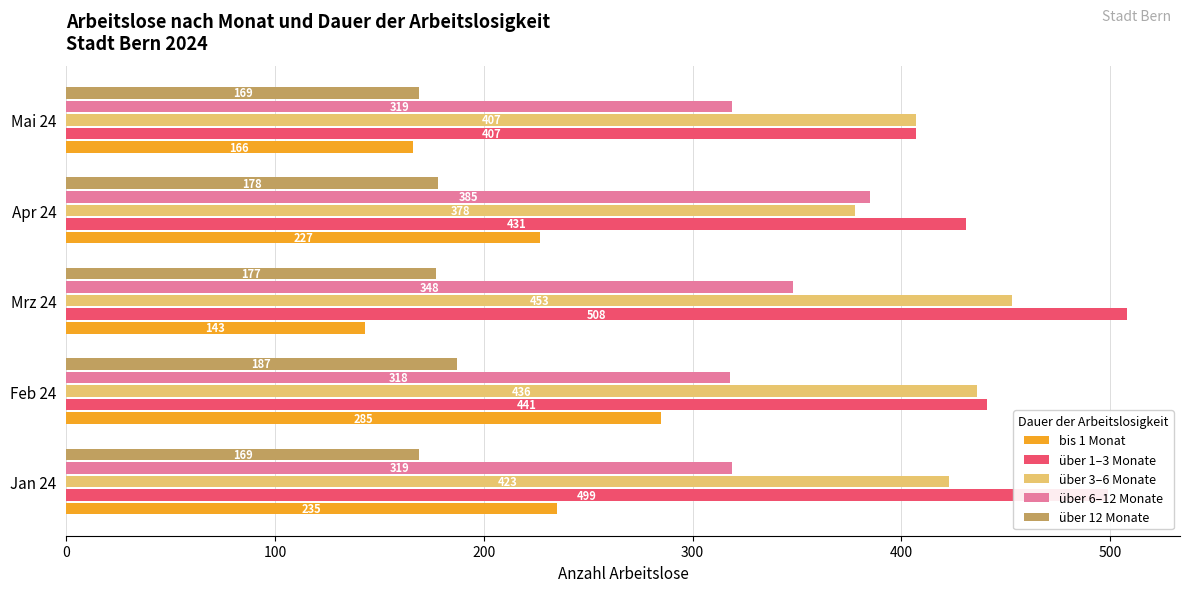

Is it true that über 1–3 Monate equals 508 at Mrz 24?

True